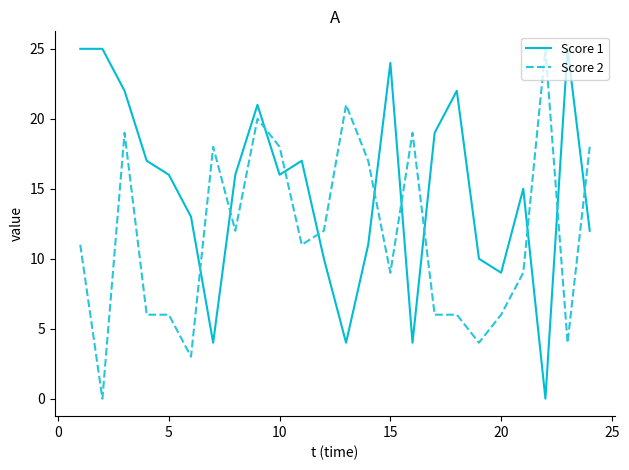

List the series in order of their overall mean, highest first.

Score 1, Score 2